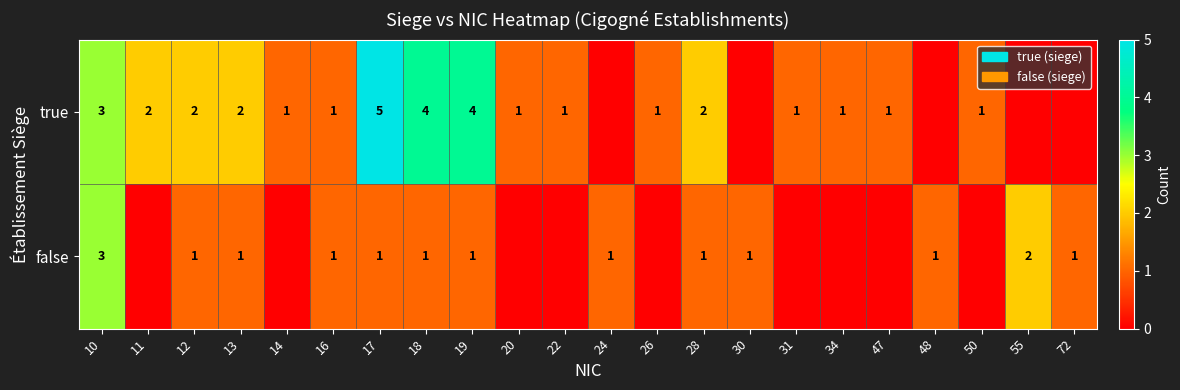

Between 34 and 72, which is larger?

34